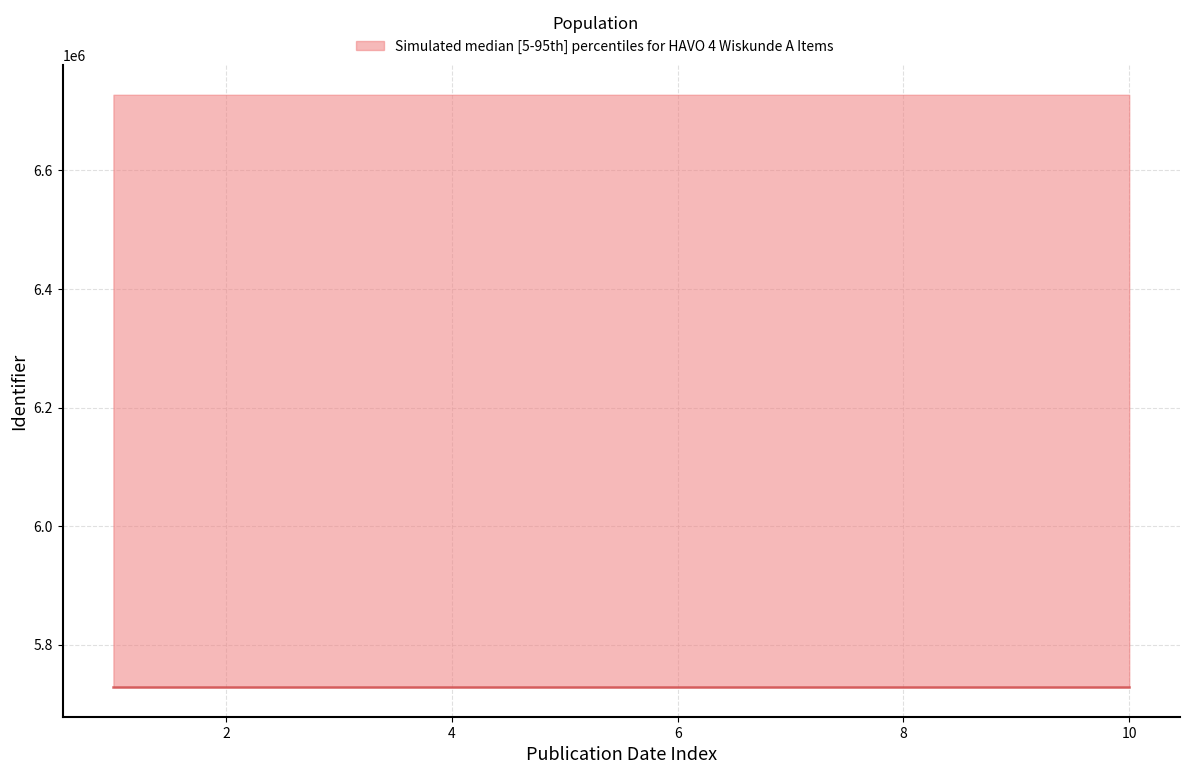

The median series shows 5728660 at 2021-05-27. True or false?

True